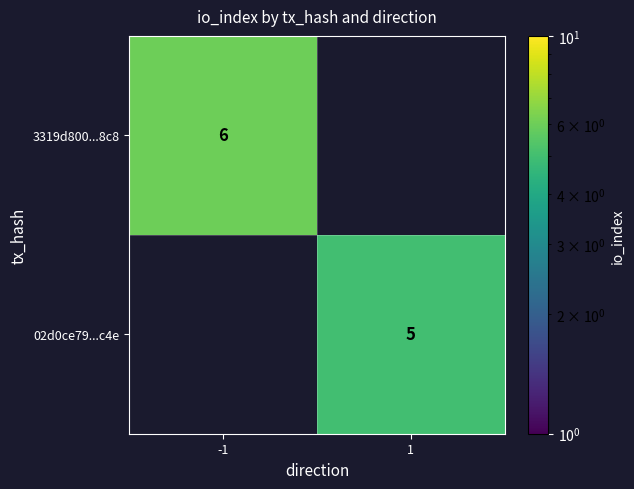

The value of 02d0ce79...c4e at 1 is 5. True or false?

True